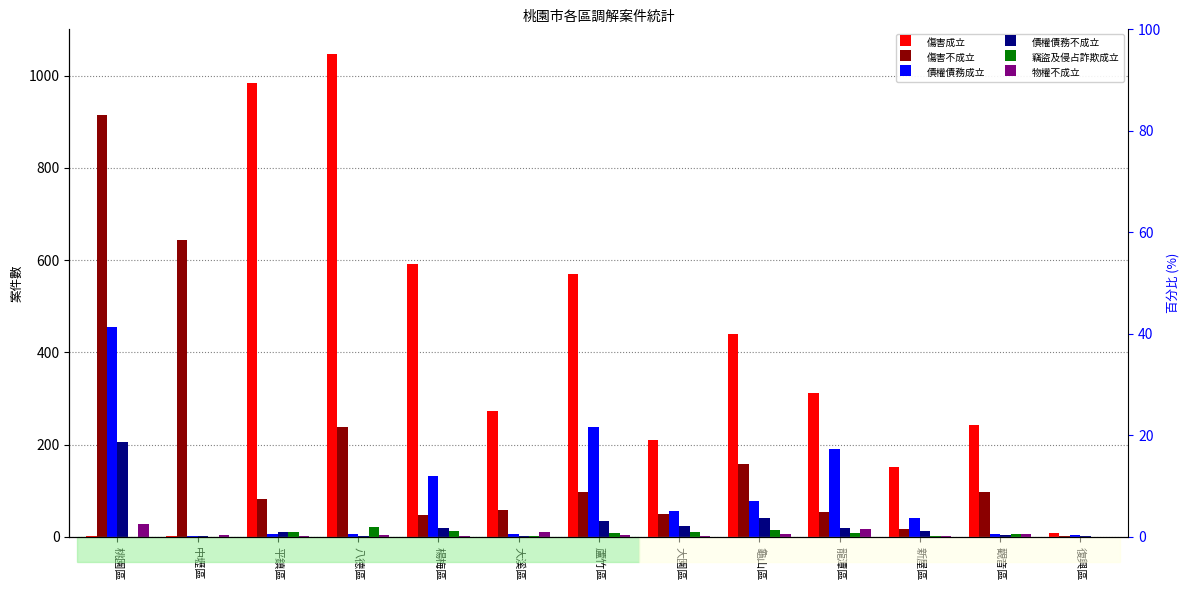

Does the chart contain stacked bars?

No